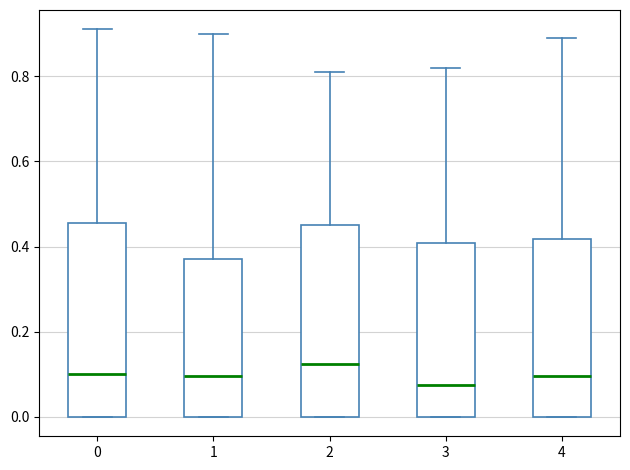

Reading left to right, read every box against the y-axis: the position of its median line, the range the box covers, and the ends of its whiskers. The values are not printed on the chart, so give them approximately, as read against the axis.

0: median 0.10, box 0.00 to 0.46, whiskers 0.00 to 0.92
1: median 0.10, box 0.00 to 0.38, whiskers 0.00 to 0.90
2: median 0.12, box 0.00 to 0.46, whiskers 0.00 to 0.82
3: median 0.08, box 0.00 to 0.40, whiskers 0.00 to 0.82
4: median 0.10, box 0.00 to 0.42, whiskers 0.00 to 0.90